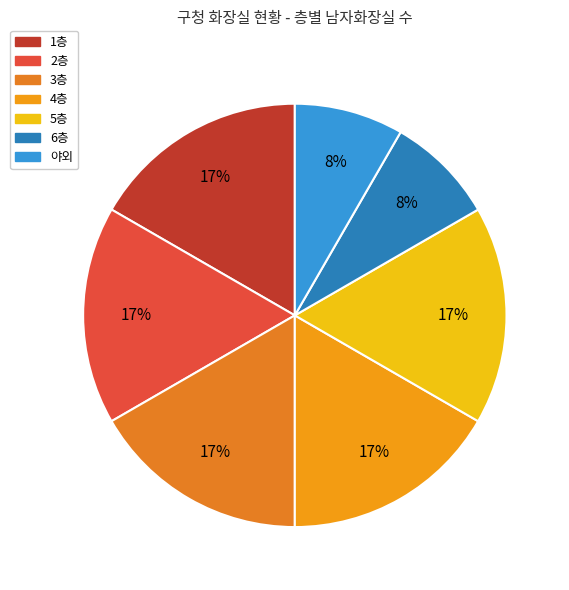

To the nearest percent, what portion does 4층 represent?

17%